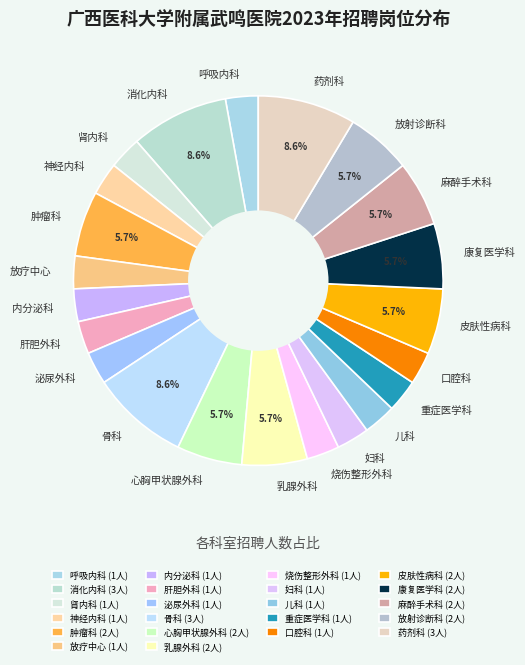

To the nearest percent, what is the average slice percentage?

5%